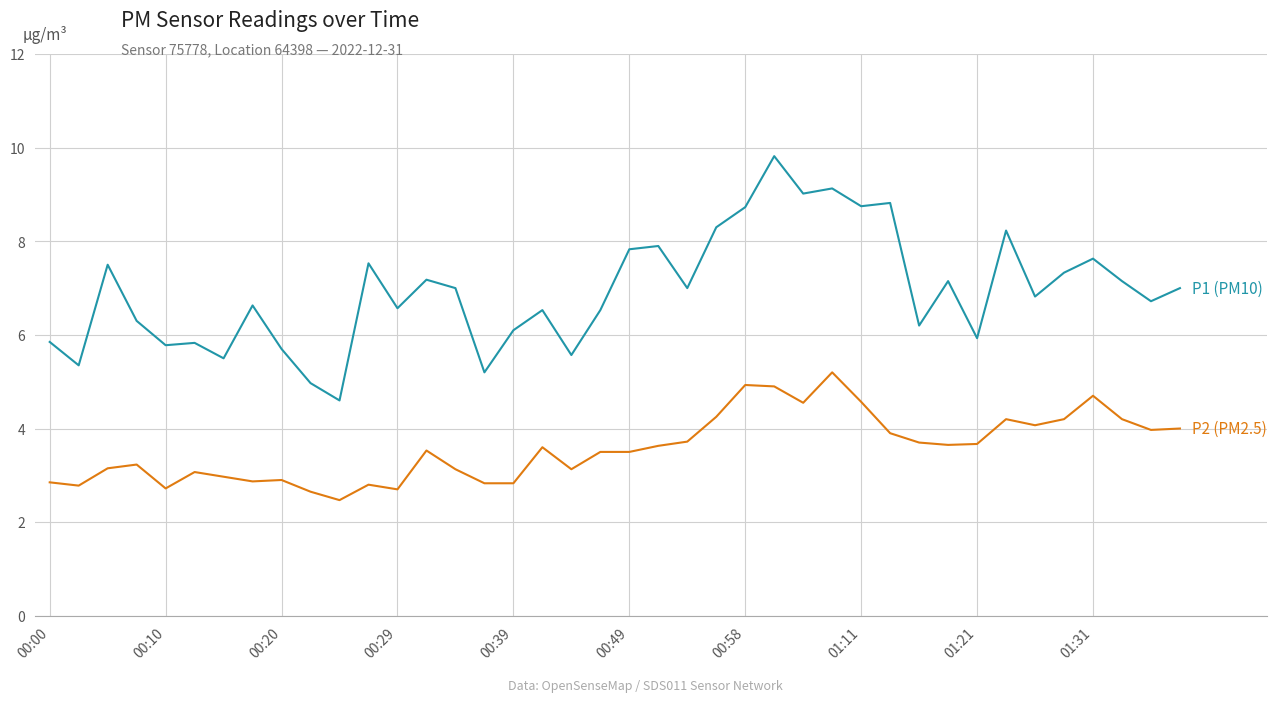

What is the smallest value displayed?

2.5